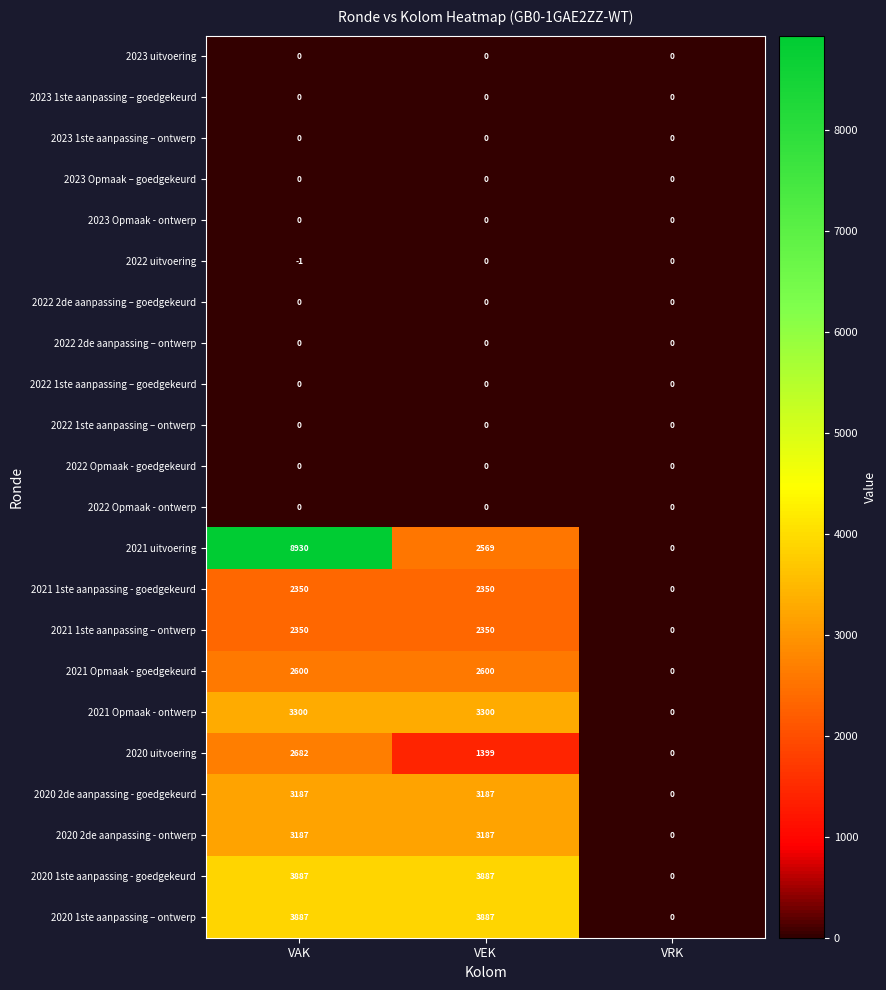

What is the average value of the 2020 1ste aanpassing – ontwerp series?

2591